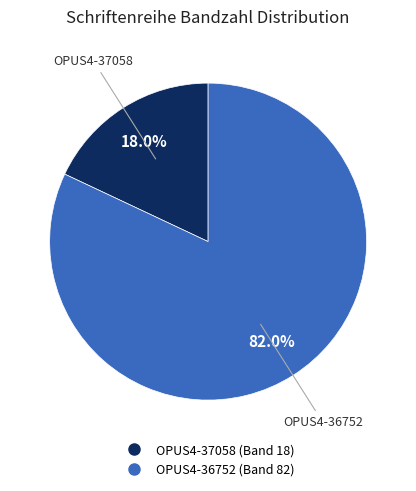

To the nearest percent, what is the difference between the OPUS4-37058 and OPUS4-36752 slice percentages?

64%